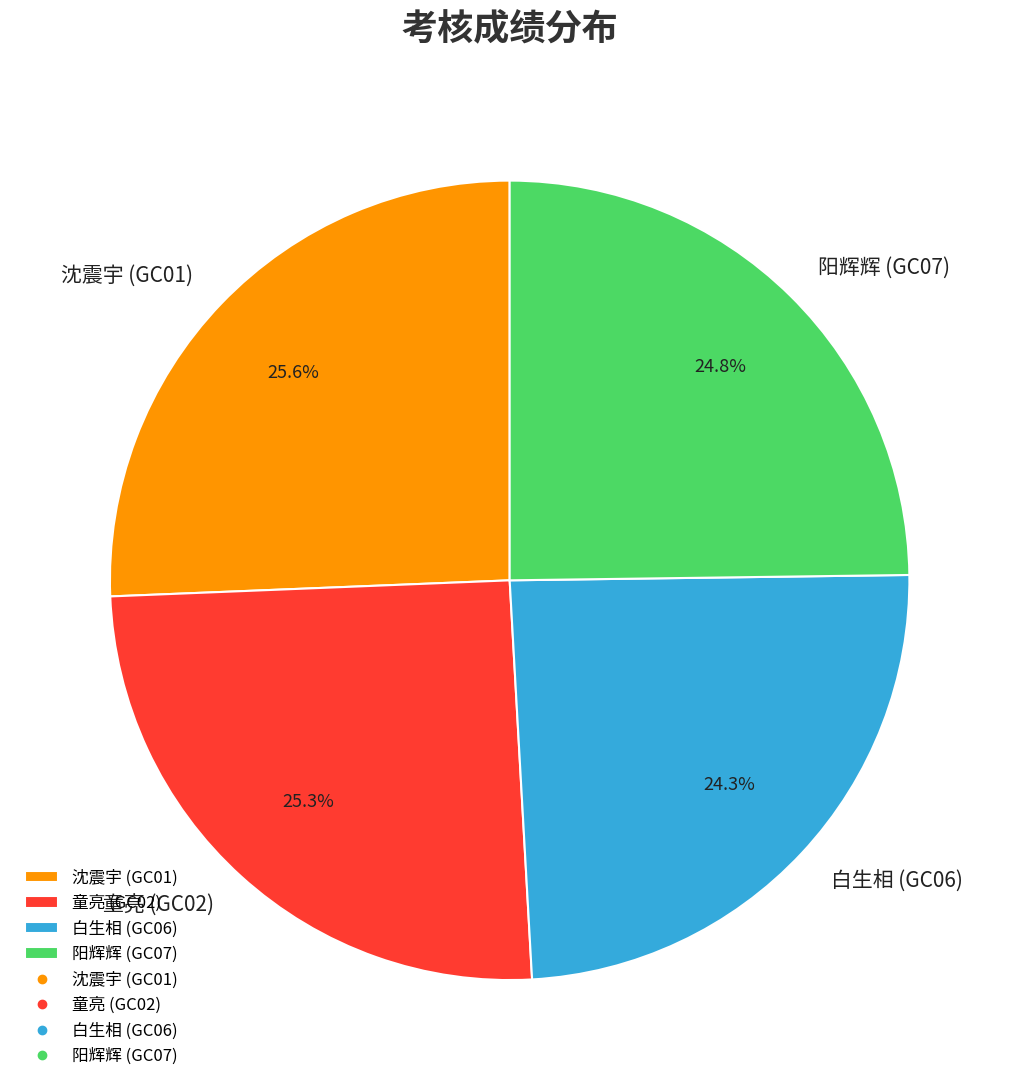

Does 沈震宇 (GC01) account for over 50% of the chart?

No